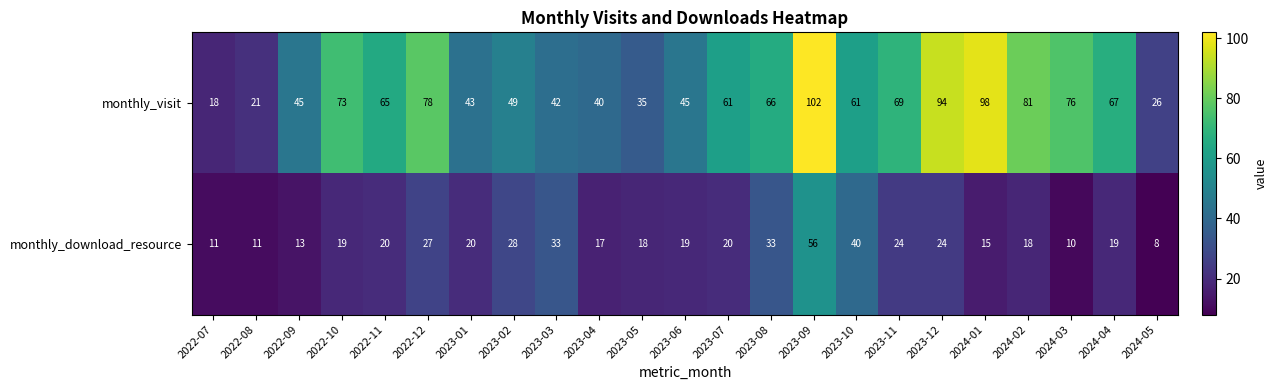

What is the average value of the monthly_visit series?

59